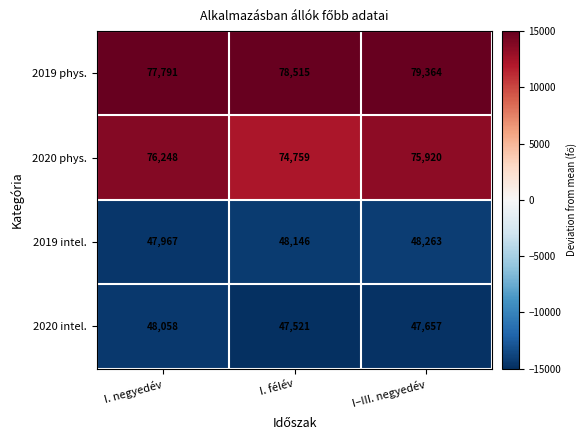

Which series changed the most between I. félév and I–III. negyedév?

2020 phys.